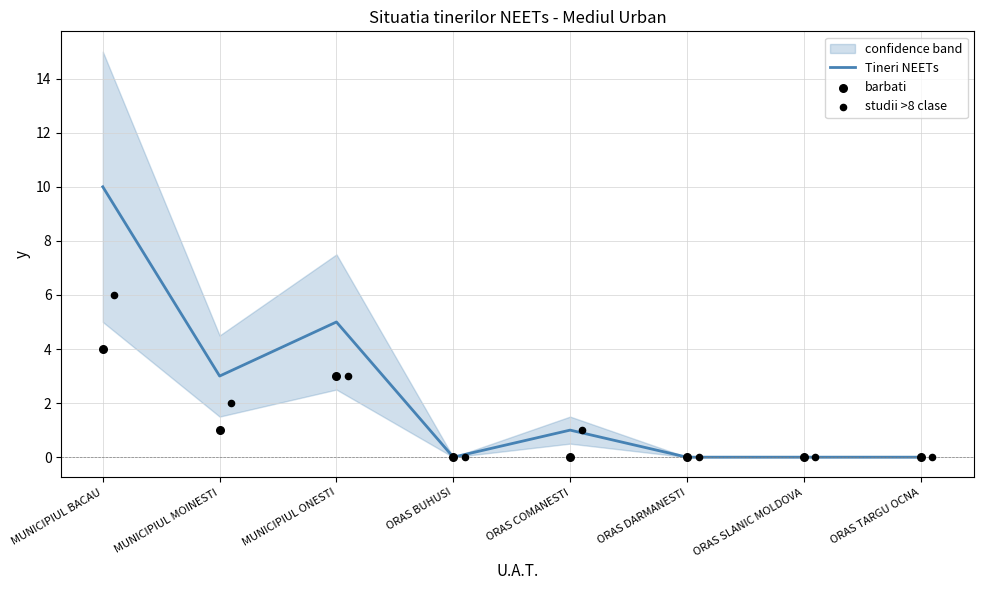

At how many categories does at least one series exceed 6?

1